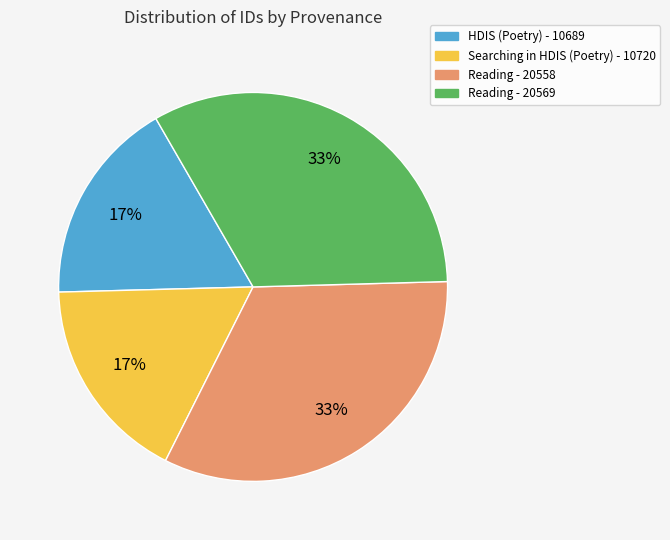

To the nearest percent, what is the difference between the Reading - 20569 and Searching in HDIS (Poetry) - 10720 slice percentages?

16%